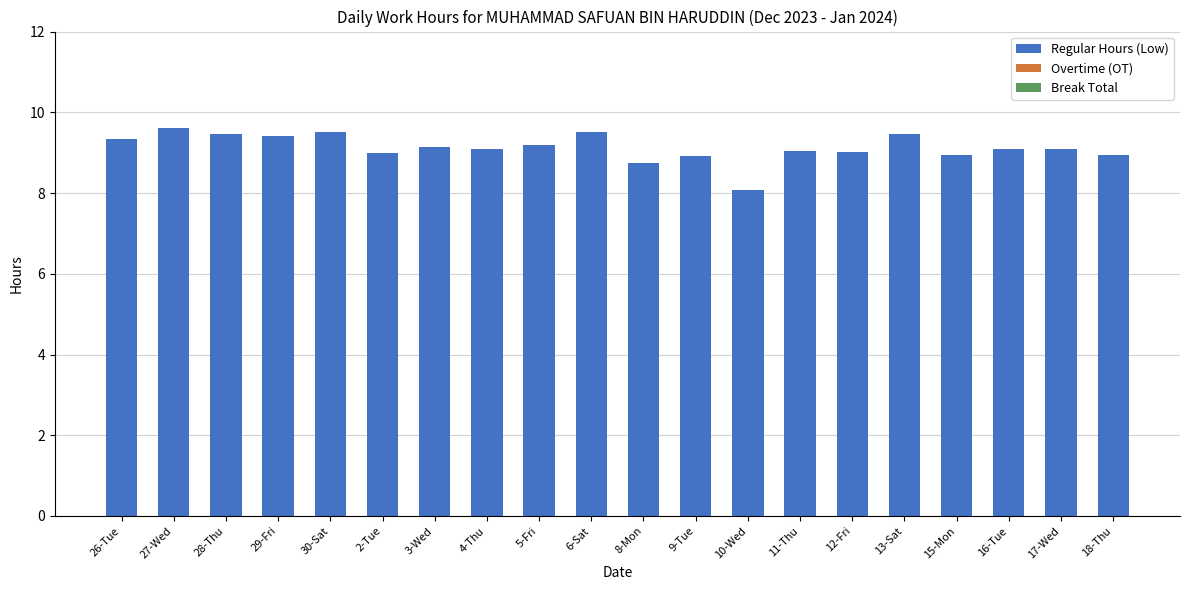

Which label corresponds to the smallest value in the chart?

10-Wed